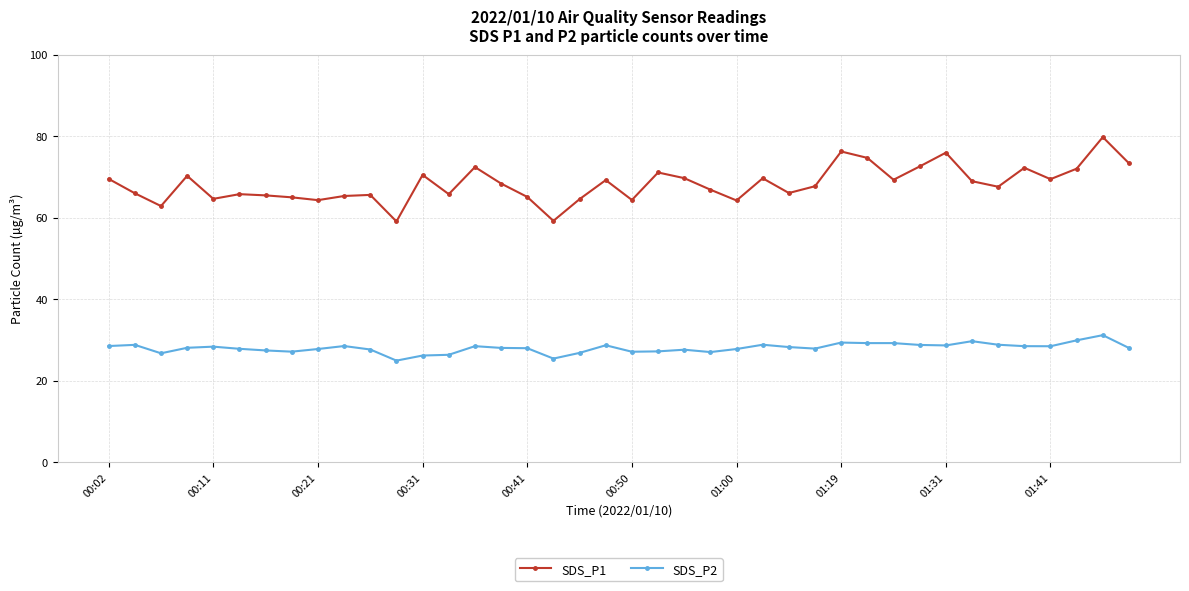

Which series has the largest total across all categories?

SDS_P1